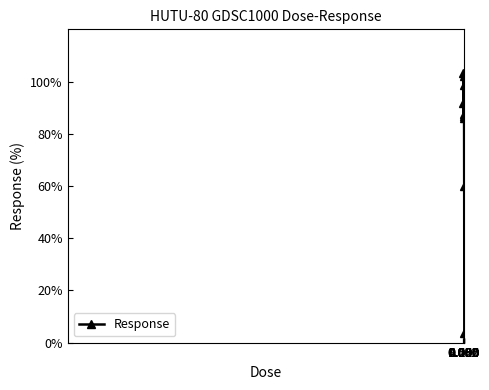

How many points are higher than both their immediate neighbors (excluding endpoints)?

2